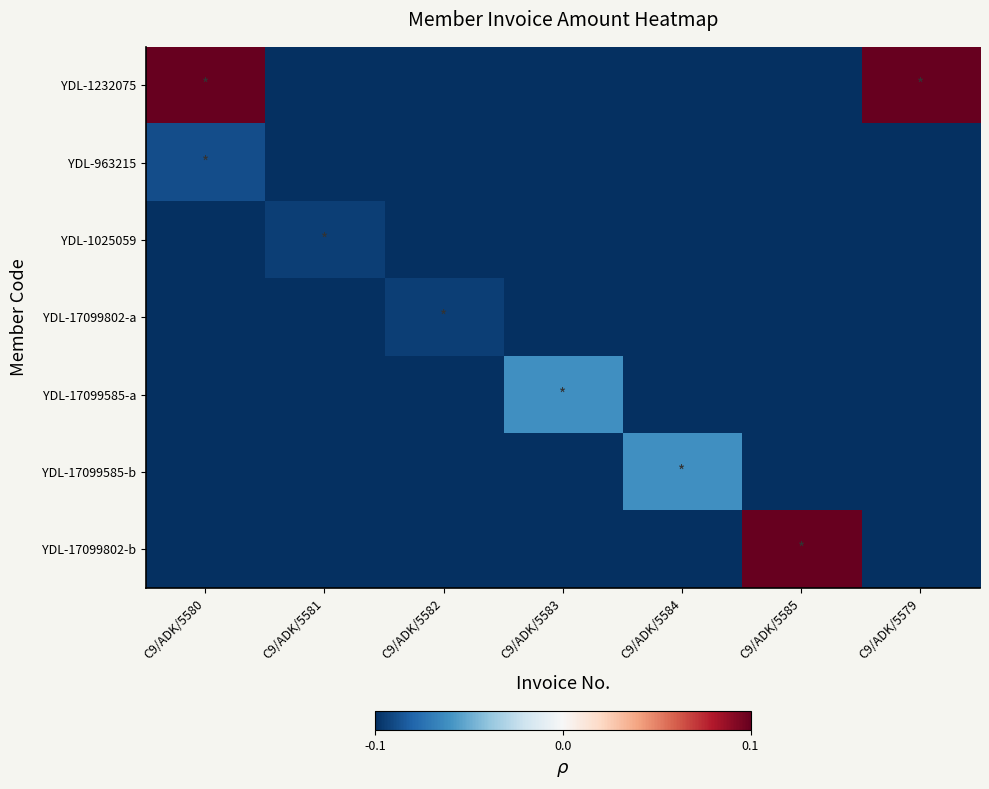

At C9/ADK/5580, list the series in order from largest to smallest.

YDL-1232075, YDL-963215, YDL-1025059, YDL-17099802-a, YDL-17099585-a, YDL-17099585-b, YDL-17099802-b